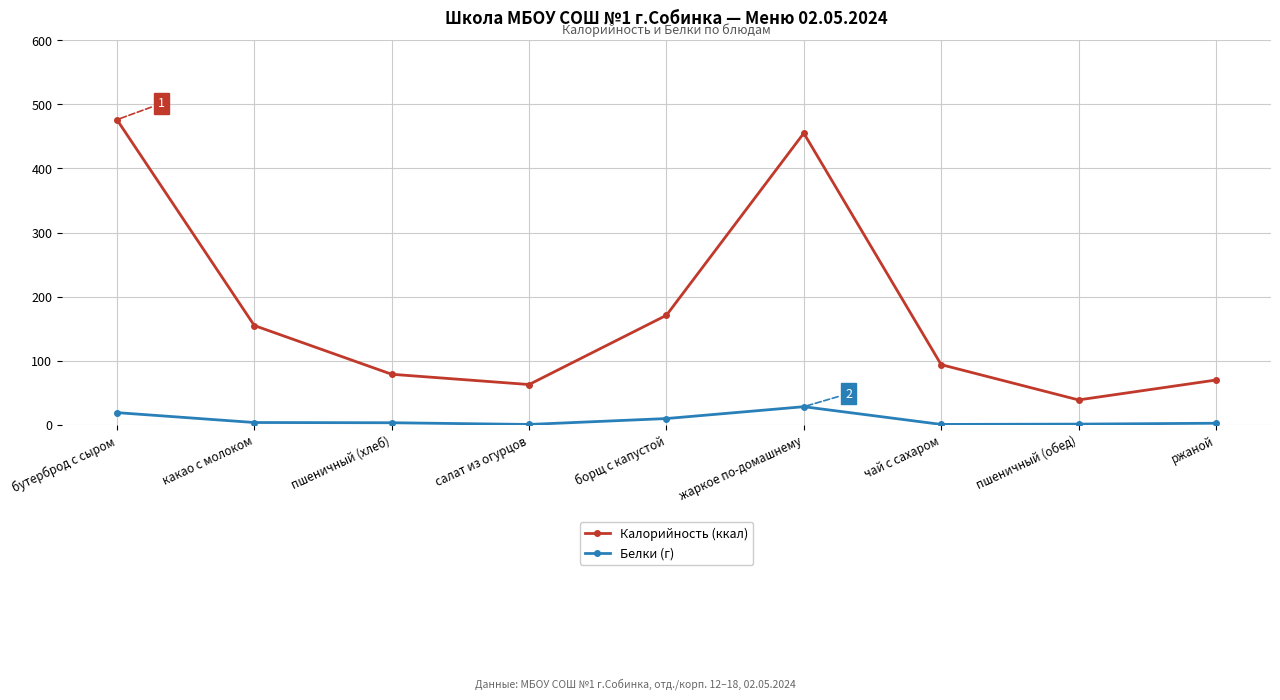

True or false: Белки (г) has a value of 9.9 at борщ с капустой.

True